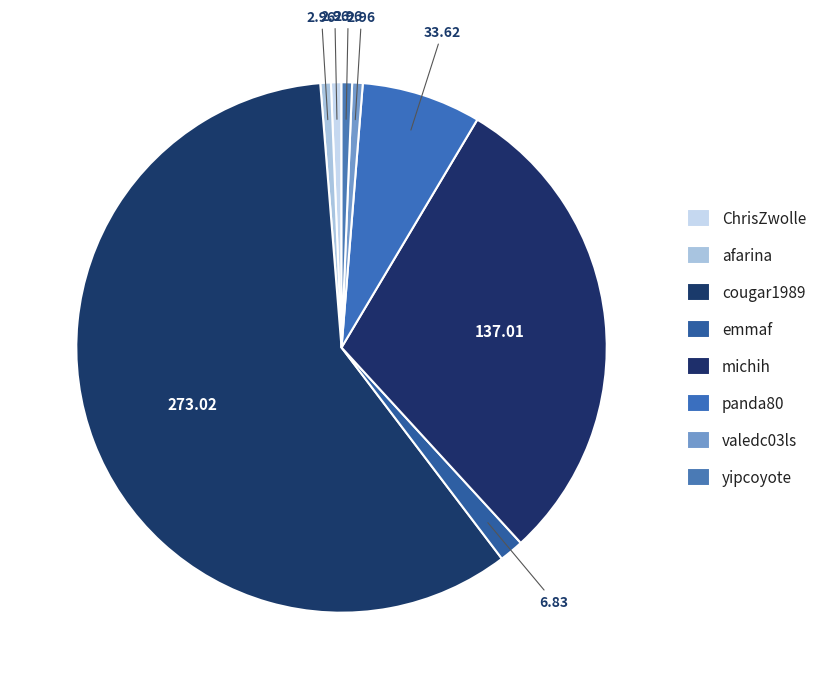

Approximately how many times larger is the value at valedc03ls compared to panda80?

0.1